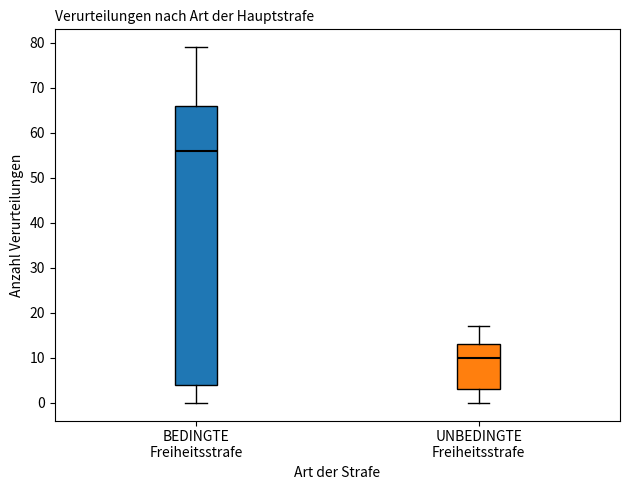

Reading left to right, read every box against the y-axis: the position of its median line, the range the box covers, and the ends of its whiskers. The values are not printed on the chart, so give them approximately, as read against the axis.

BEDINGTE Freiheitsstrafe: median 56, box 4 to 66, whiskers 0 to 79
UNBEDINGTE Freiheitsstrafe: median 10, box 3 to 13, whiskers 0 to 17